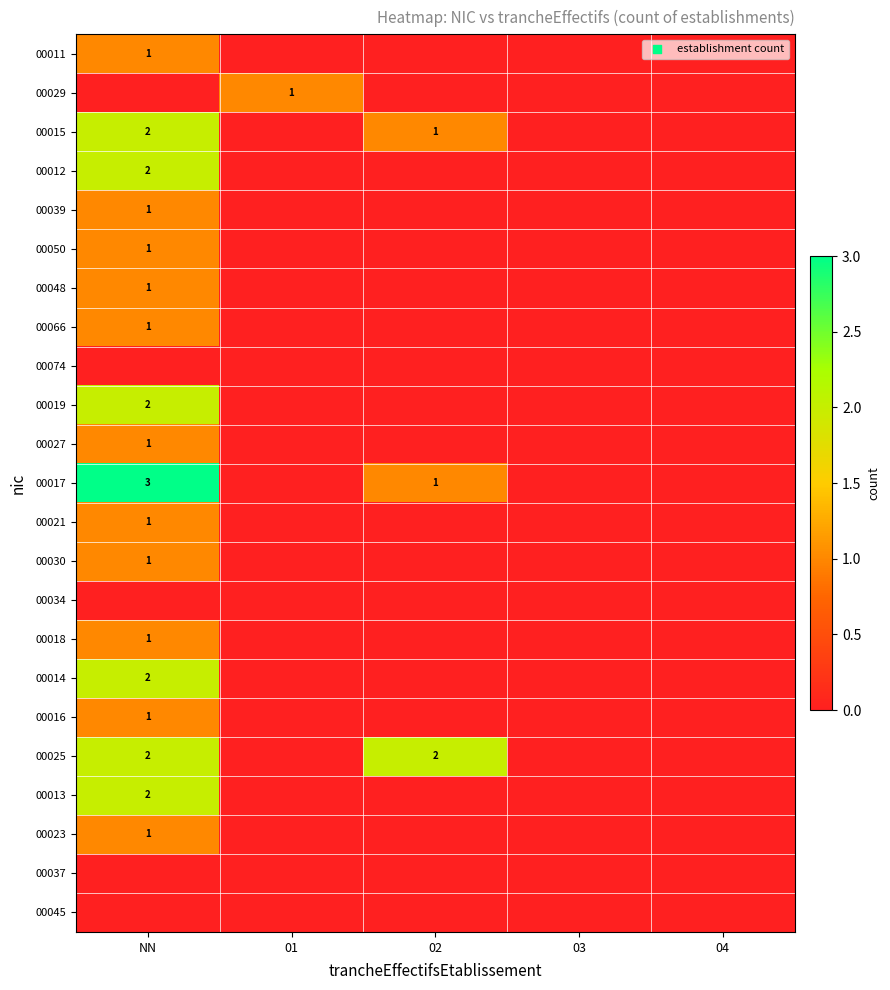

Which category has the highest value across all series?

NN